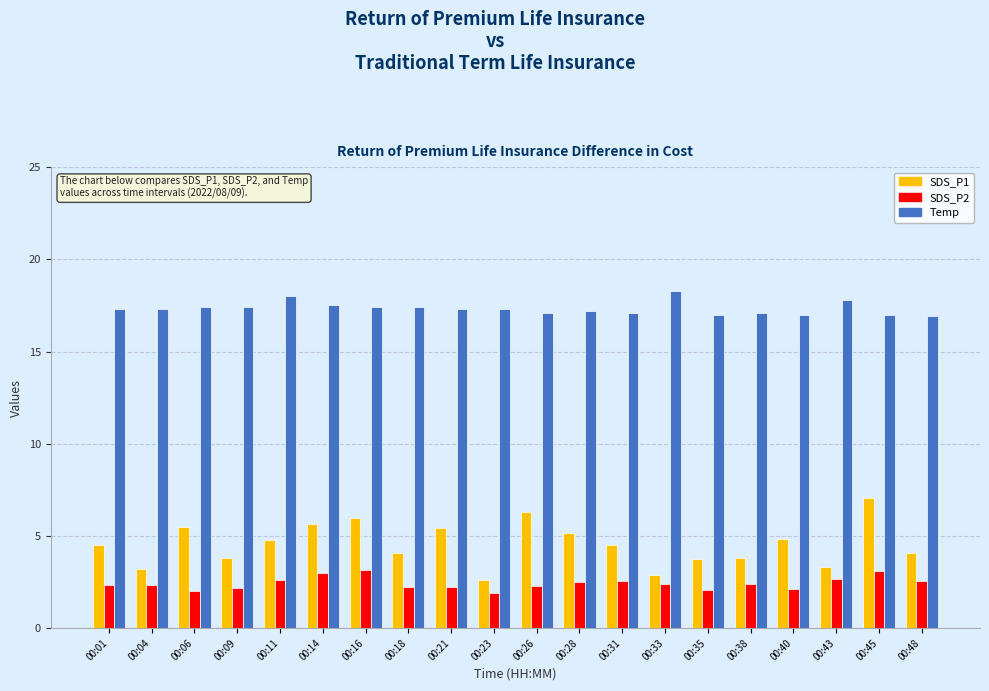

At which category is the sum across all series the highest?

00:45